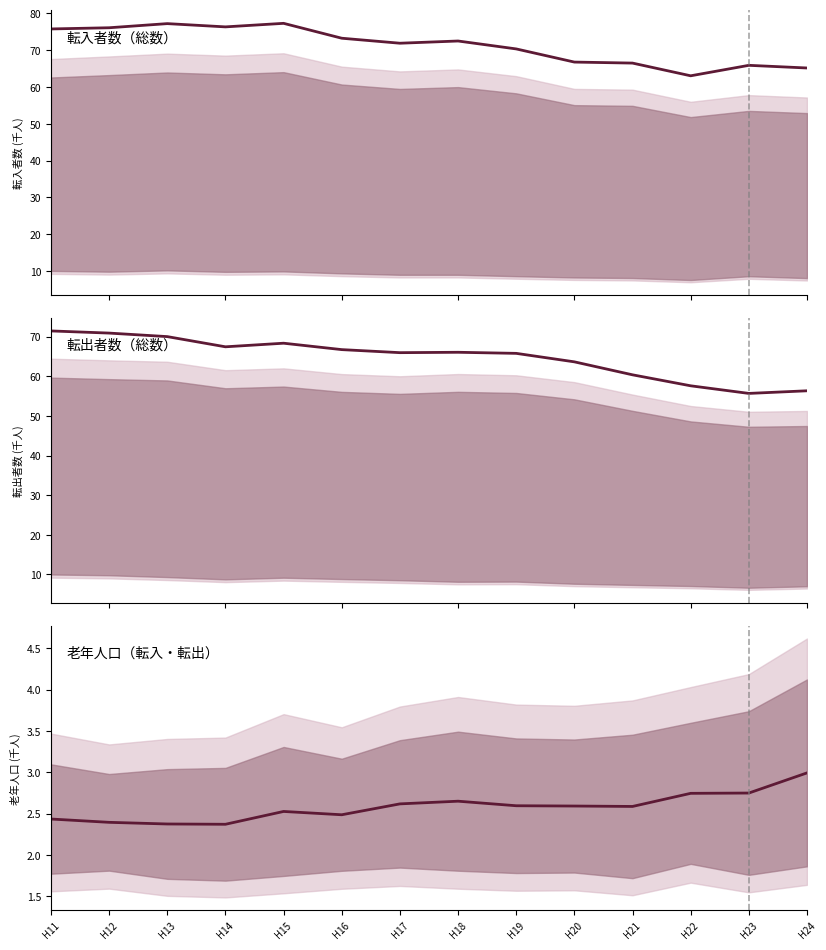

What is the maximum value for 転入者数（総数）?

77.3